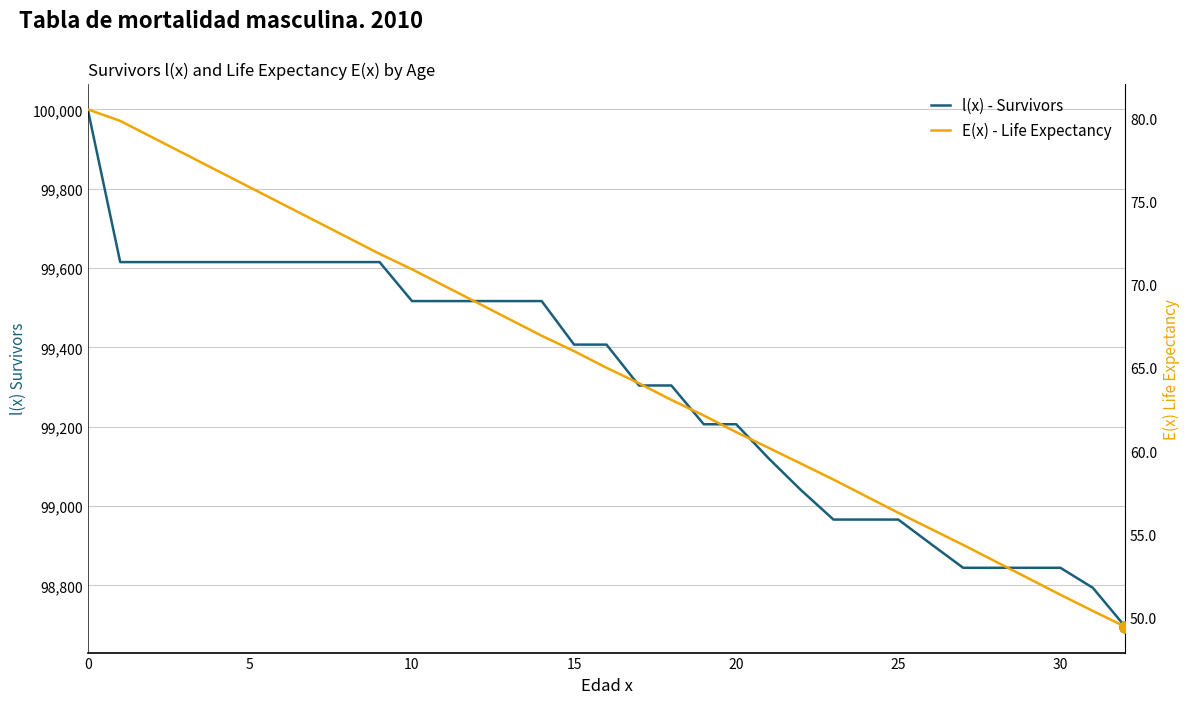

What is the highest value of the E(x) - Life Expectancy series?

80.6